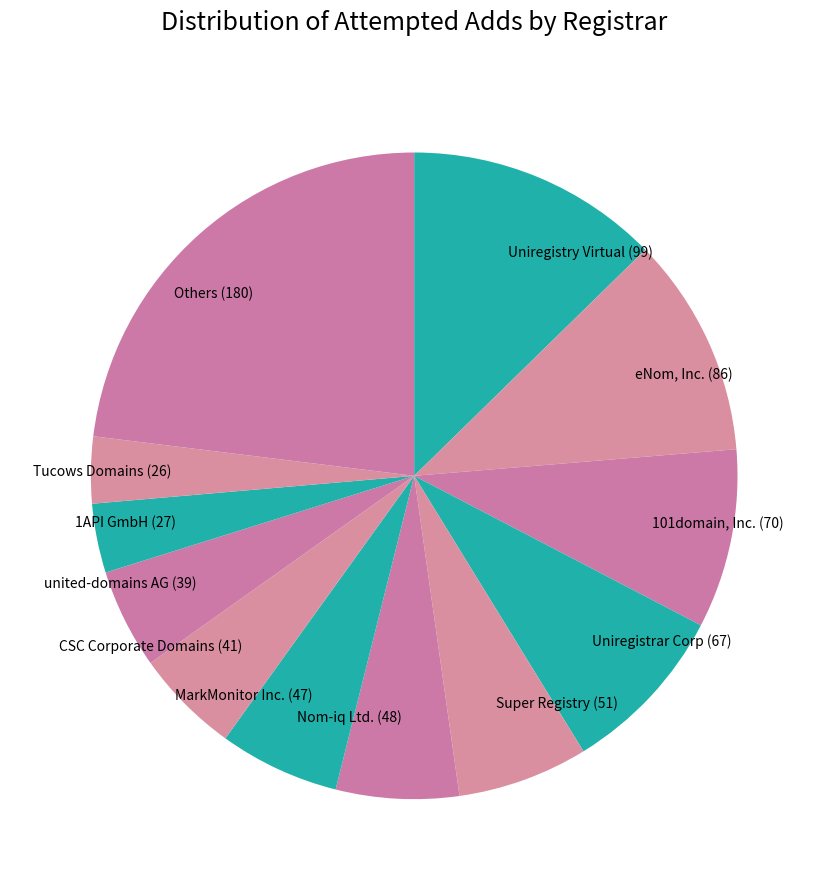

Combined, do CSC Corporate Domains and Nom-iq Ltd. account for over 50%?

No